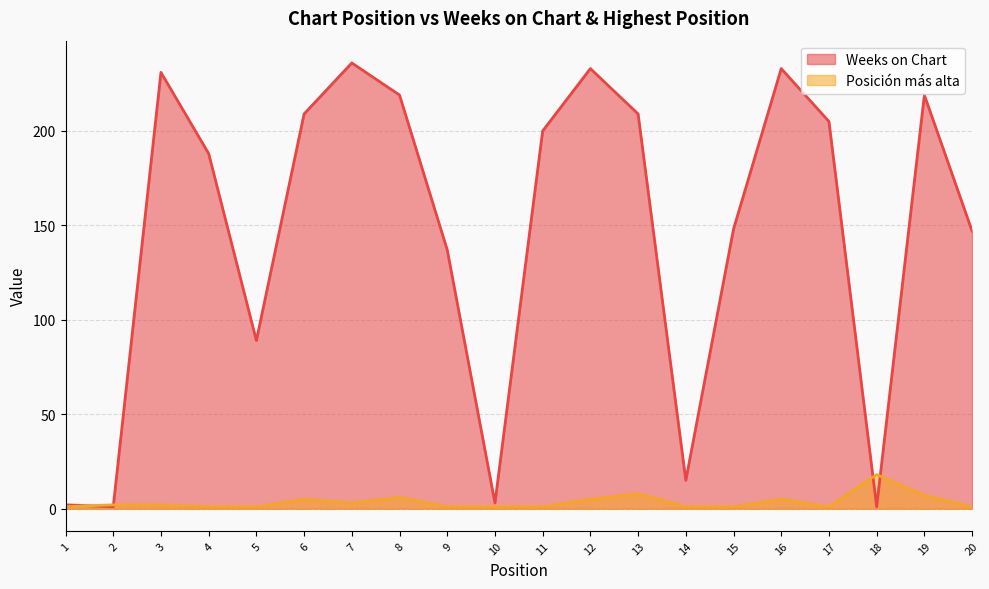

The value of Posición más alta at 2 is 2. True or false?

True